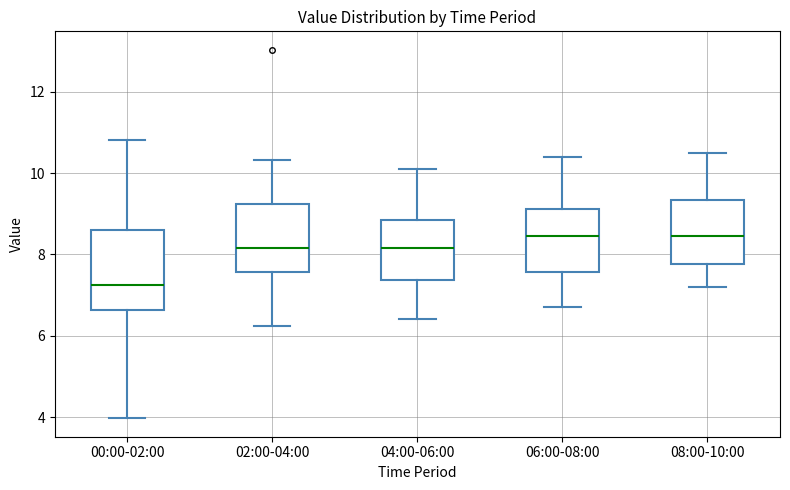

Reading left to right, transcribe this box plot: for each box, give where its median line is, the range the box spans, and where its two whiskers end, as read against the y-axis. The values are not printed on the chart, so give them approximately, as read against the axis.

00:00-02:00: median 7.2, box 6.6 to 8.6, whiskers 4.0 to 10.8
02:00-04:00: median 8.2, box 7.6 to 9.2, whiskers 6.2 to 10.4
04:00-06:00: median 8.2, box 7.4 to 8.8, whiskers 6.4 to 10.2
06:00-08:00: median 8.4, box 7.6 to 9.2, whiskers 6.8 to 10.4
08:00-10:00: median 8.4, box 7.8 to 9.4, whiskers 7.2 to 10.6